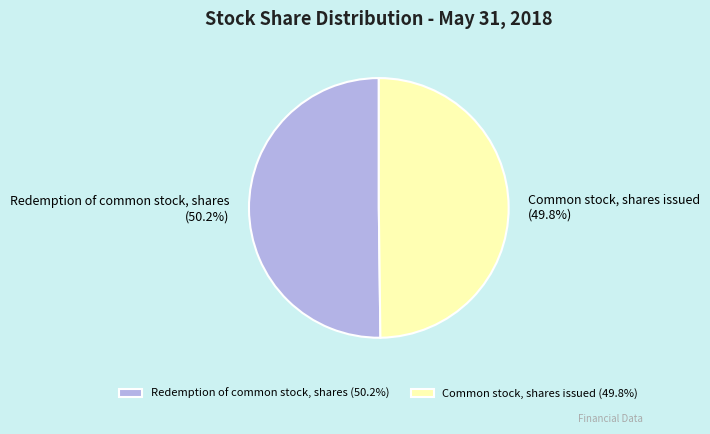

Rank the categories by value from lowest to highest.

Common stock, shares issued, Redemption of common stock, shares